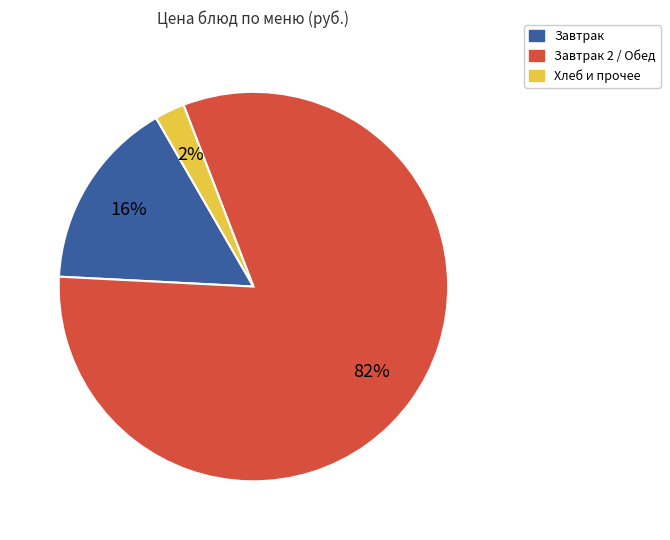

Does any single category account for the majority?

Yes